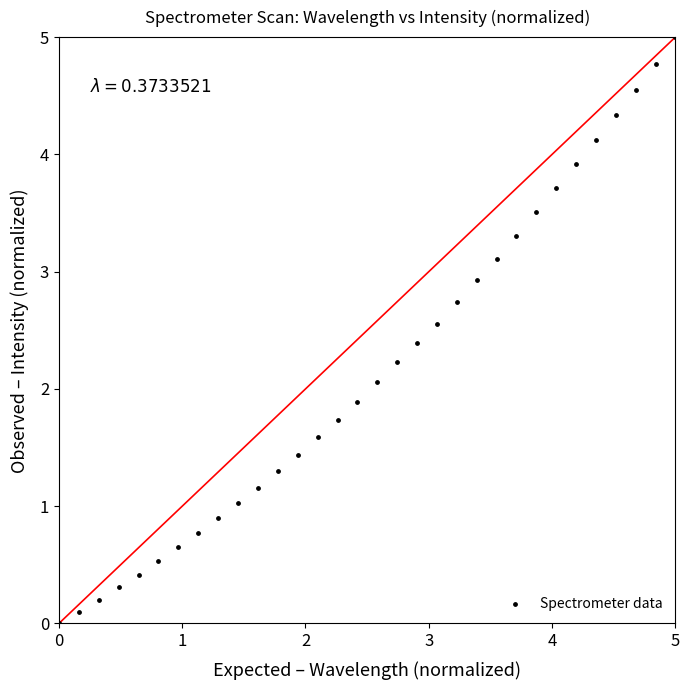

What is the range of X values (max minus min)?

5.0